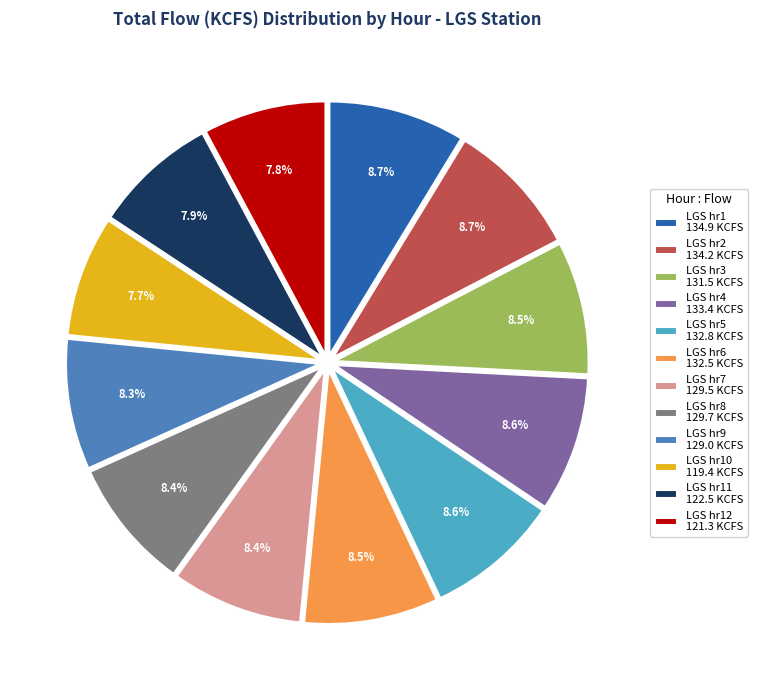

Approximately how many times larger is the value at LGS hr6 132.5 KCFS compared to LGS hr1 134.9 KCFS?

1.0